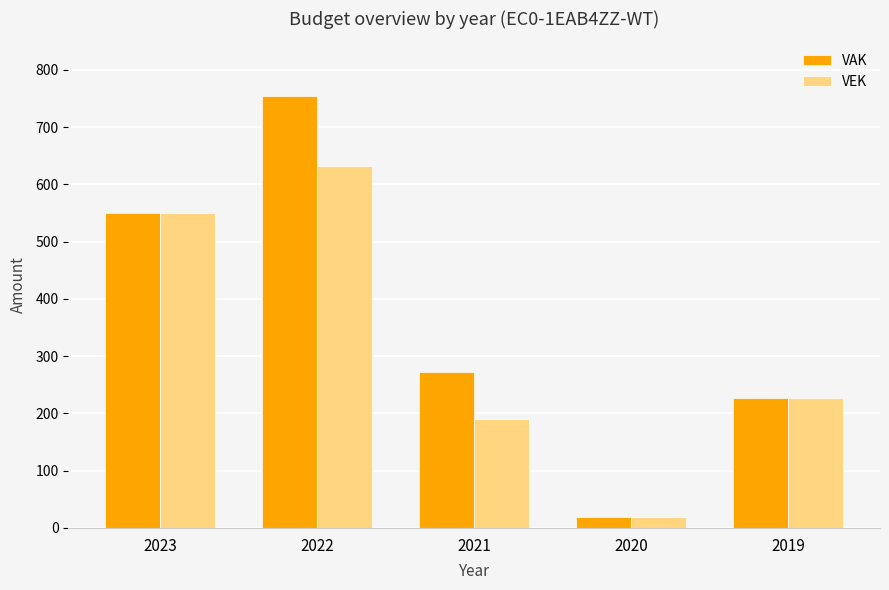

What is the difference between the maximum and minimum values in the VAK series?

736